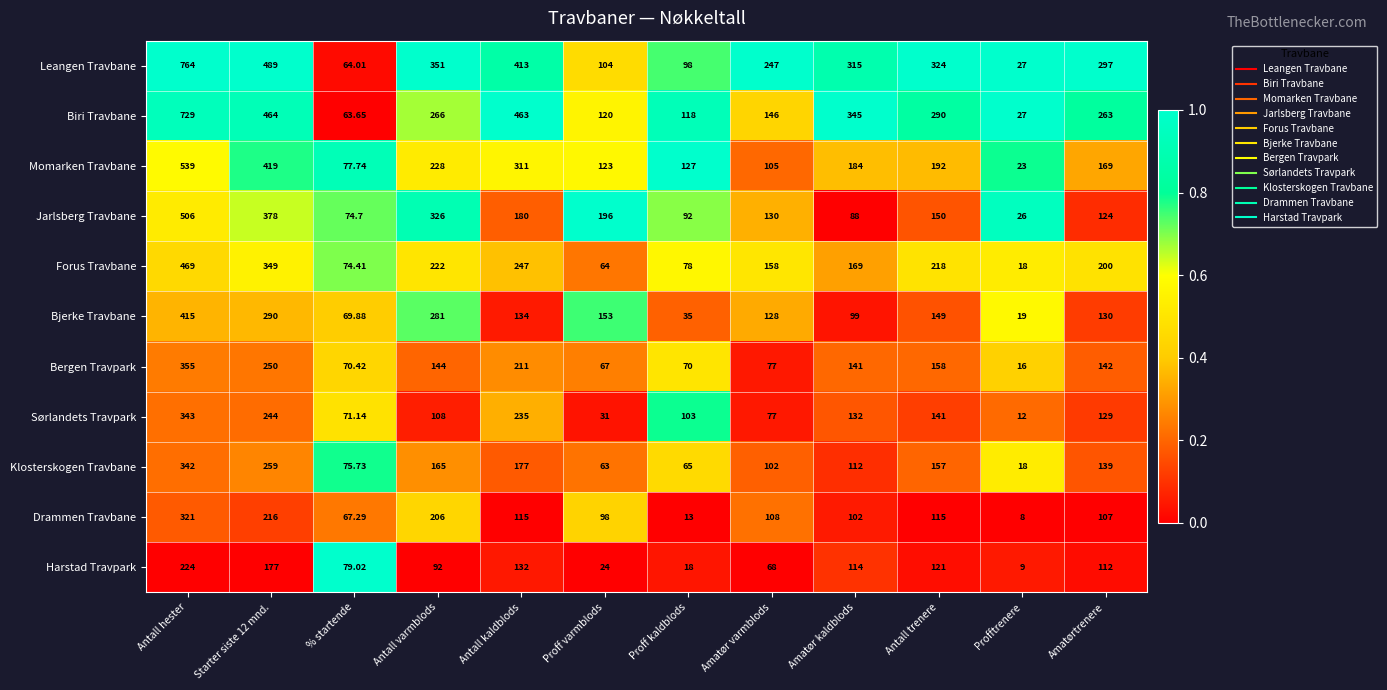

Where does the Harstad Travpark series first go above 112?

Antall hester